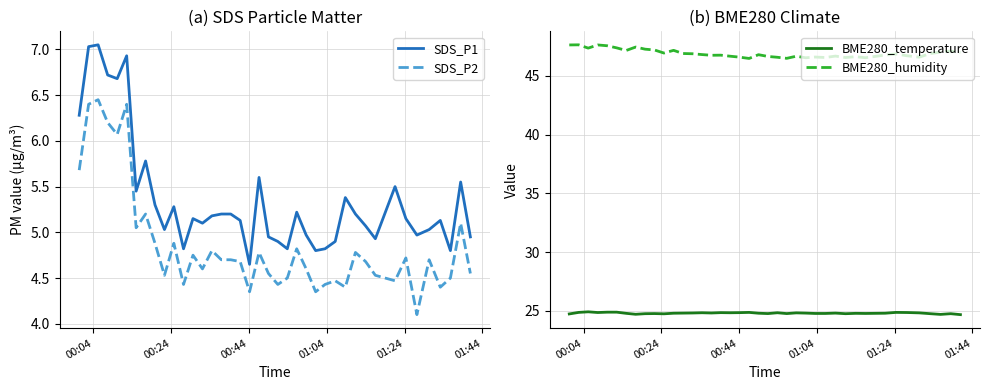

What is the lowest value of the SDS_P2 series?

4.1